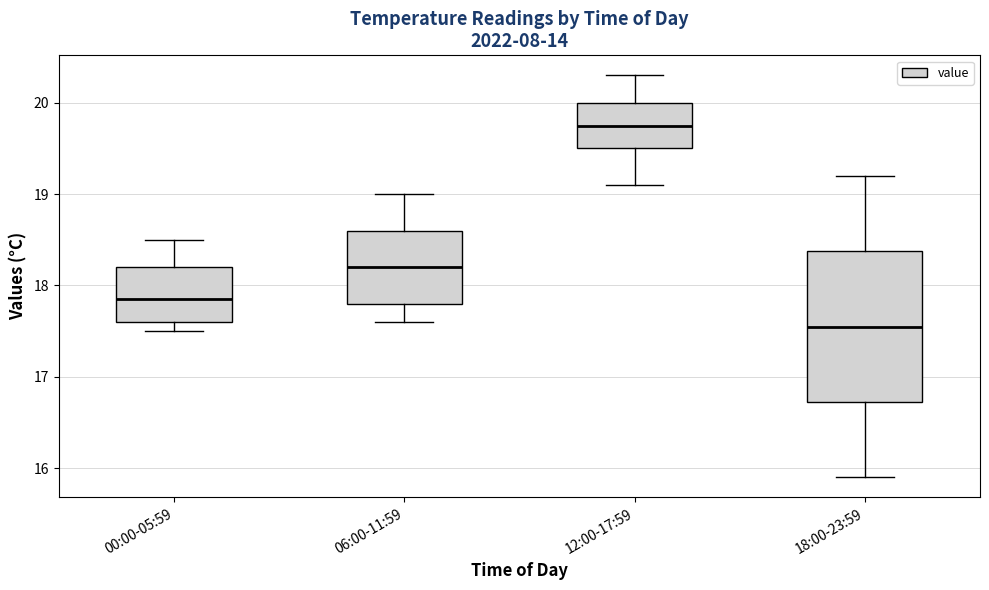

Reading left to right, read every box against the y-axis: the position of its median line, the range the box covers, and the ends of its whiskers. The values are not printed on the chart, so give them approximately, as read against the axis.

00:00-05:59: median 17.9, box 17.6 to 18.2, whiskers 17.5 to 18.5
06:00-11:59: median 18.2, box 17.8 to 18.6, whiskers 17.6 to 19.0
12:00-17:59: median 19.8, box 19.5 to 20.0, whiskers 19.1 to 20.3
18:00-23:59: median 17.6, box 16.7 to 18.4, whiskers 15.9 to 19.2